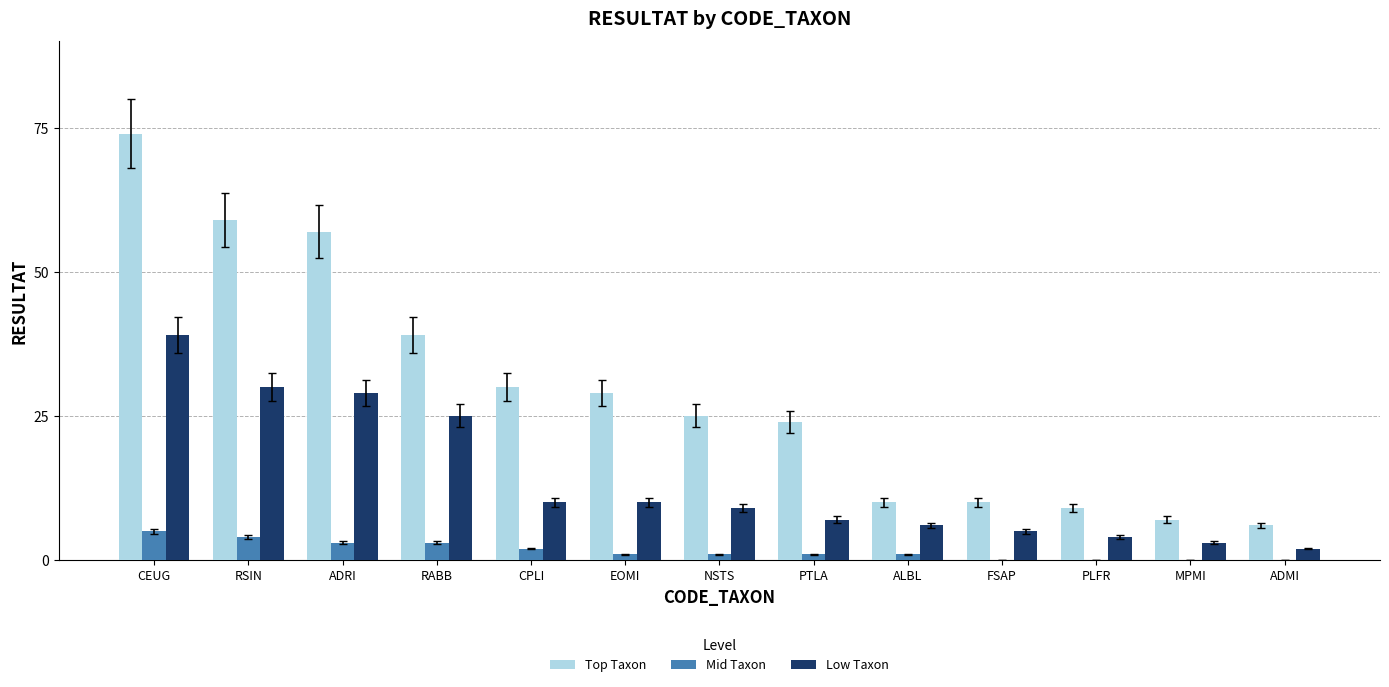

Reading right to left, transcribe all the data shown in this chart.

Top Taxon: ADMI=6	MPMI=7	PLFR=9	FSAP=10	ALBL=10	PTLA=24	NSTS=25	EOMI=29	CPLI=30	RABB=39	ADRI=57	RSIN=59	CEUG=74
Mid Taxon: ADMI=0	MPMI=0	PLFR=0	FSAP=0	ALBL=1	PTLA=1	NSTS=1	EOMI=1	CPLI=2	RABB=3	ADRI=3	RSIN=4	CEUG=5
Low Taxon: ADMI=2	MPMI=3	PLFR=4	FSAP=5	ALBL=6	PTLA=7	NSTS=9	EOMI=10	CPLI=10	RABB=25	ADRI=29	RSIN=30	CEUG=39